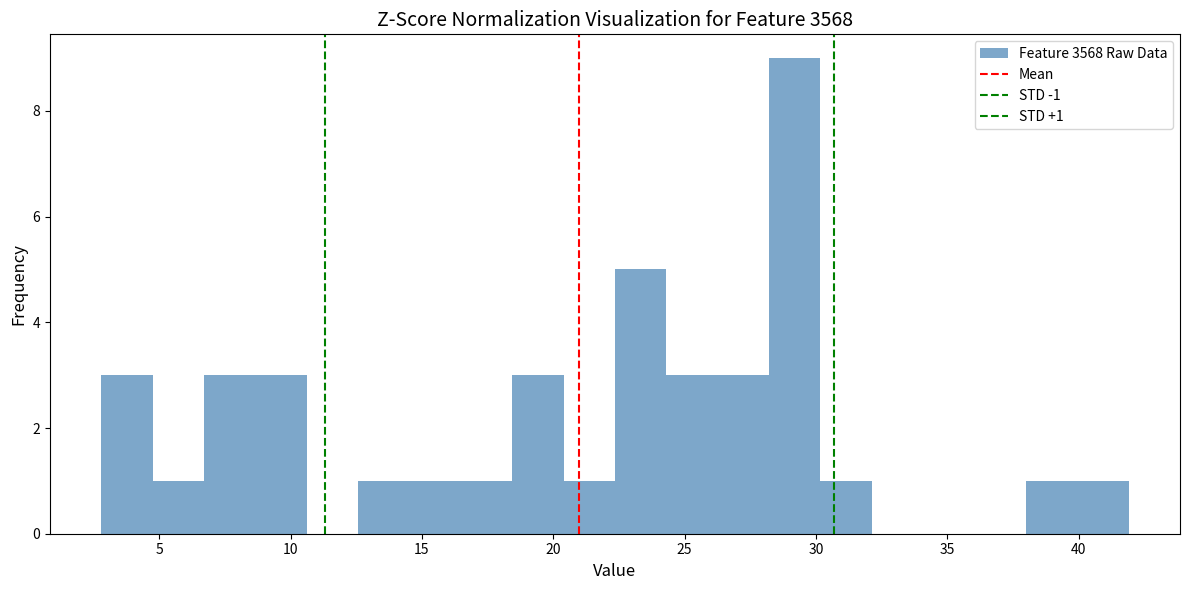

Read against the x-axis, roughly where is the centre of the tallest bar?

29.0